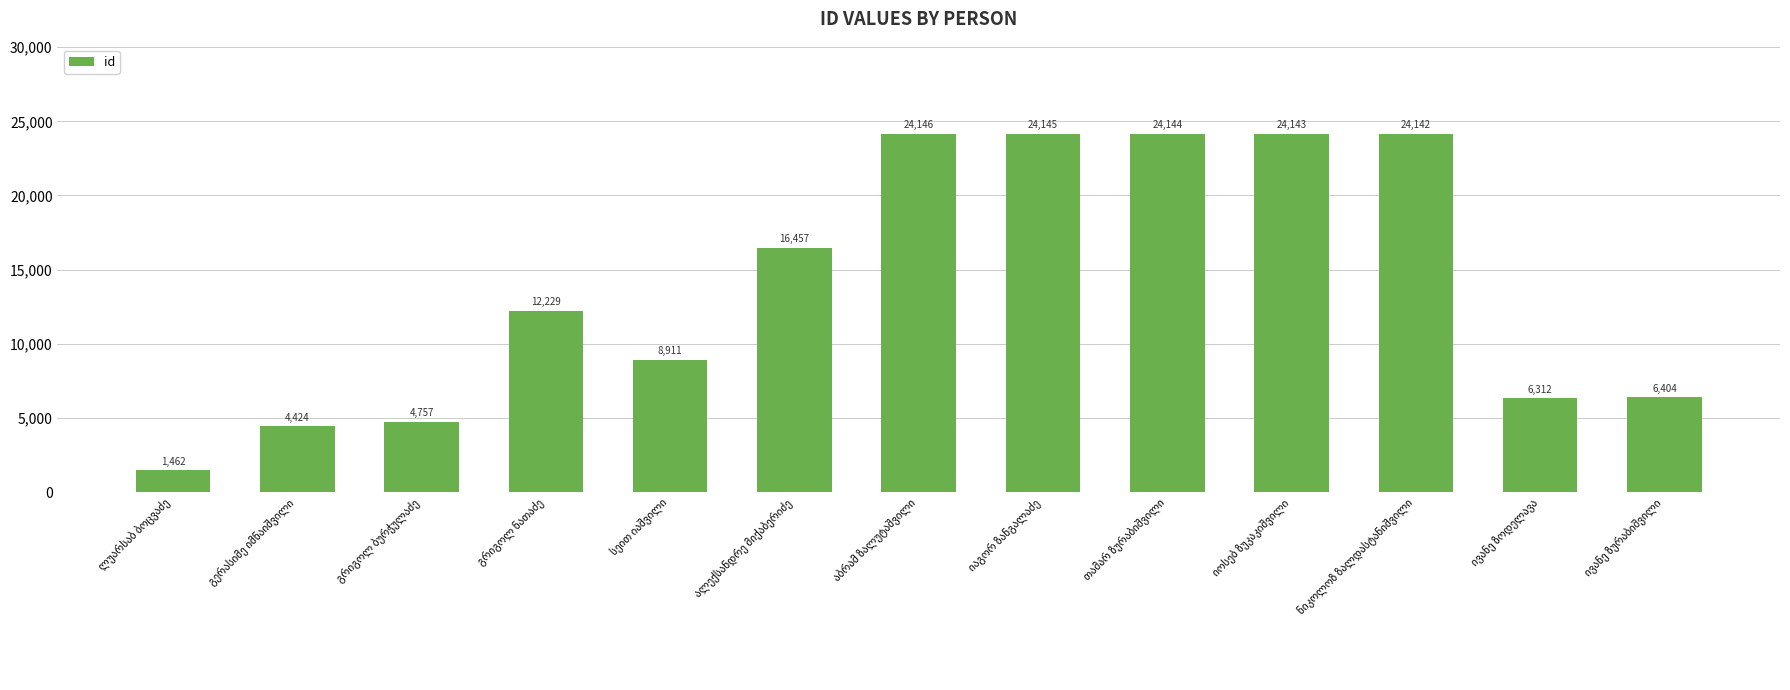

What is the value of the 11th bar from the left?

24142